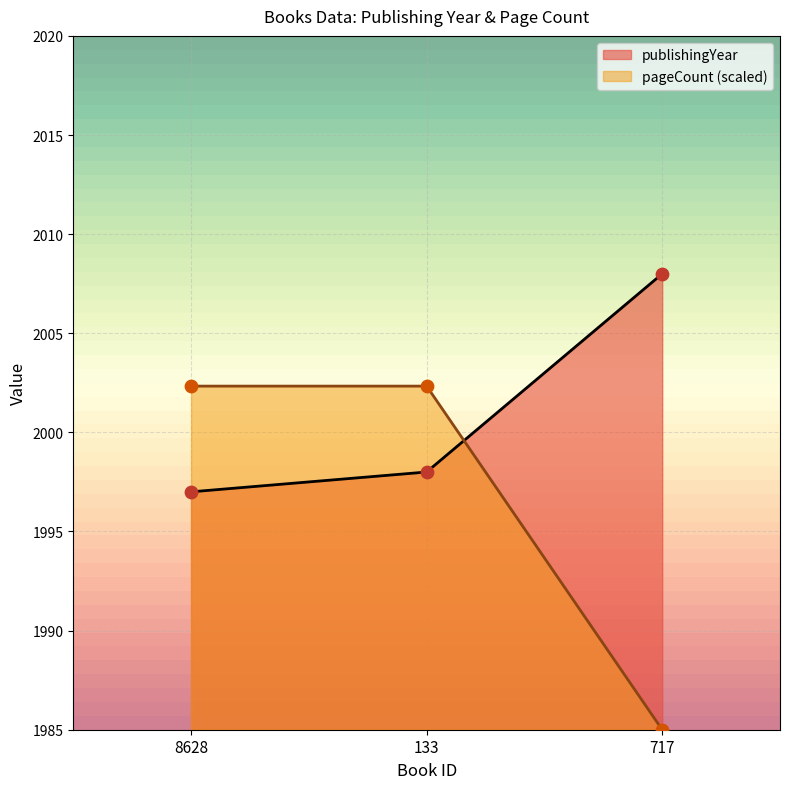

Is the value of pageCount at 8628 greater than the value of publishingYear at 8628?

Yes